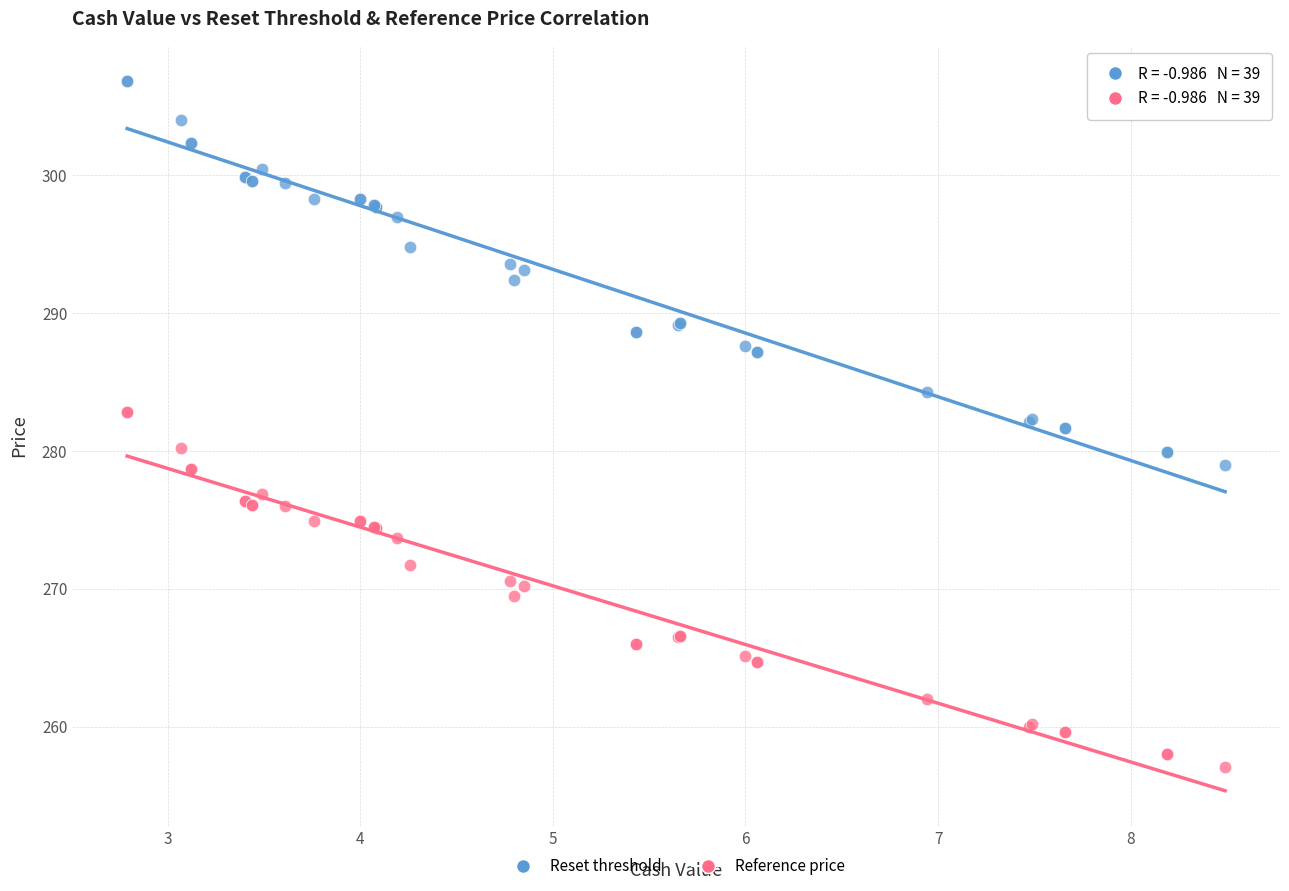

Which series has the widest spread of Y values?

Reset threshold